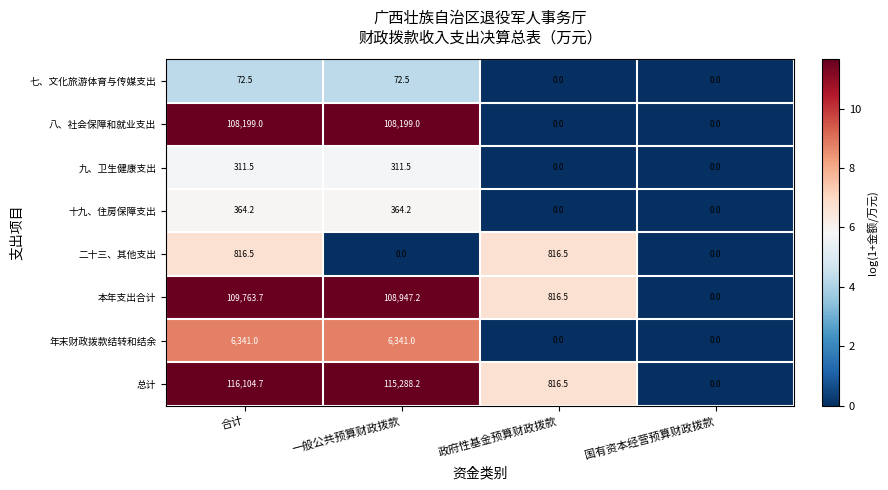

How many series are shown in this chart?

8